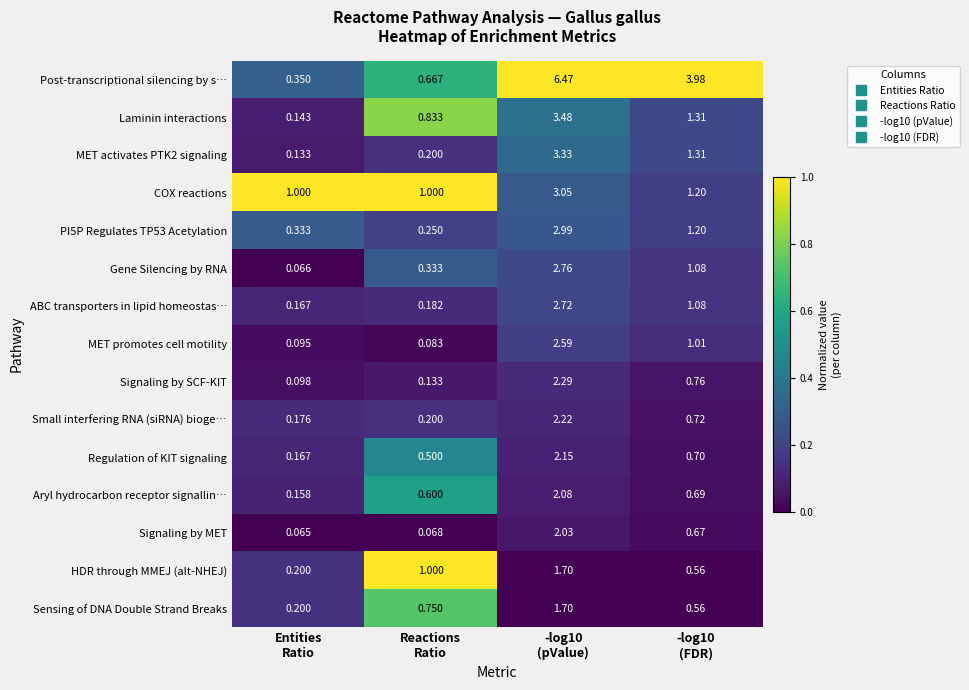

Which series has the largest range (max minus min)?

Post-transcriptional silencing by s…